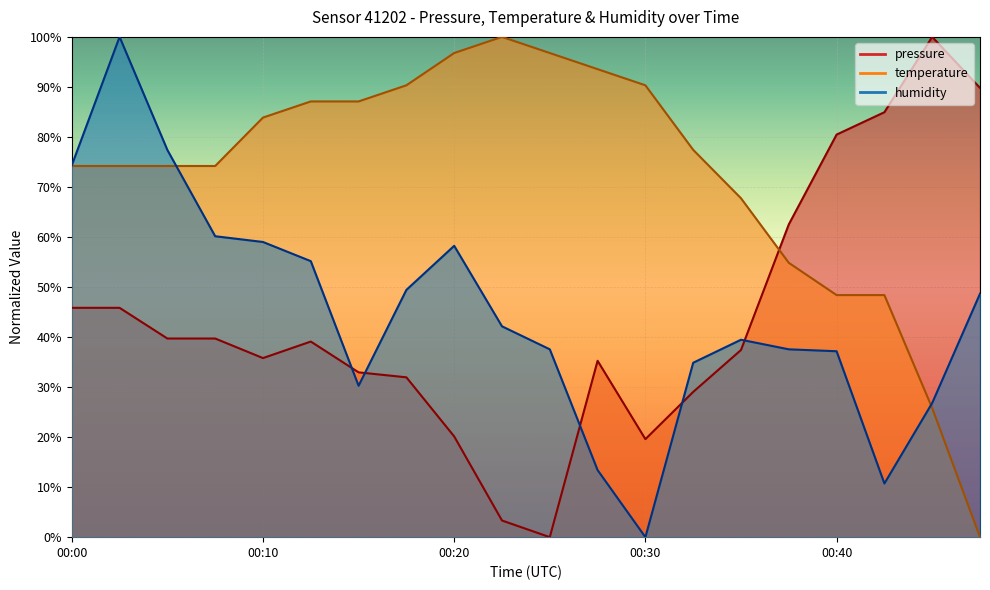

List the series in order of their peak value, highest first.

pressure, temperature, humidity